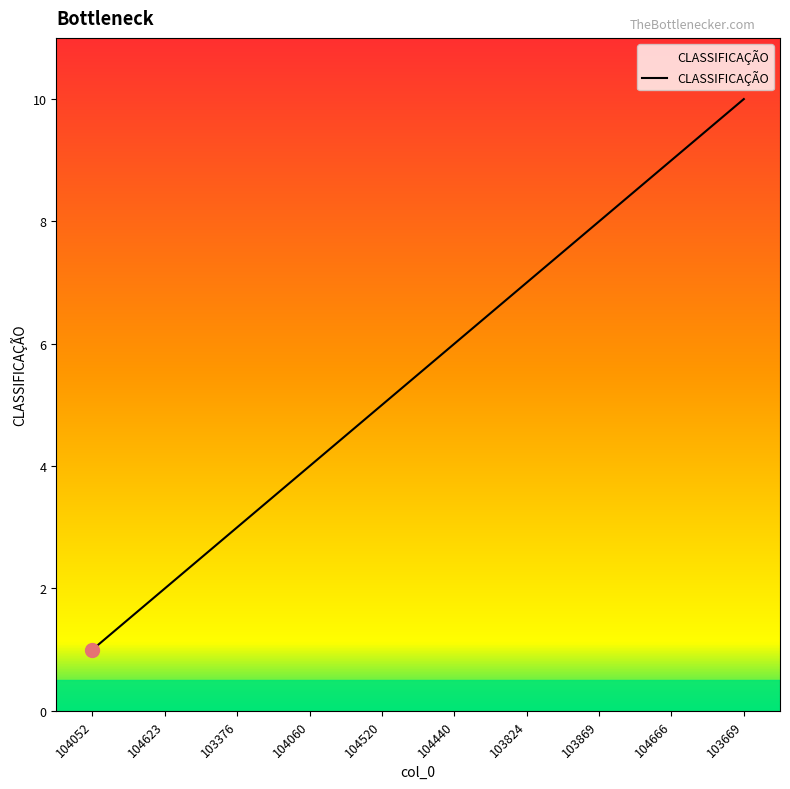

Rank the categories by value from lowest to highest.

104052, 104623, 103376, 104060, 104520, 104440, 103824, 103869, 104666, 103669